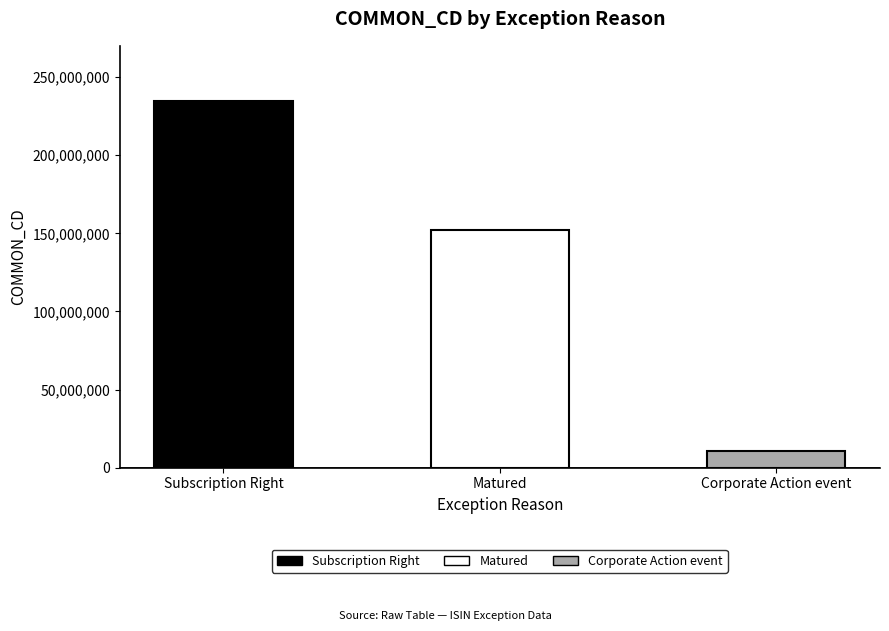

Rank the categories by value from highest to lowest.

Subscription Right, Matured, Corporate Action event